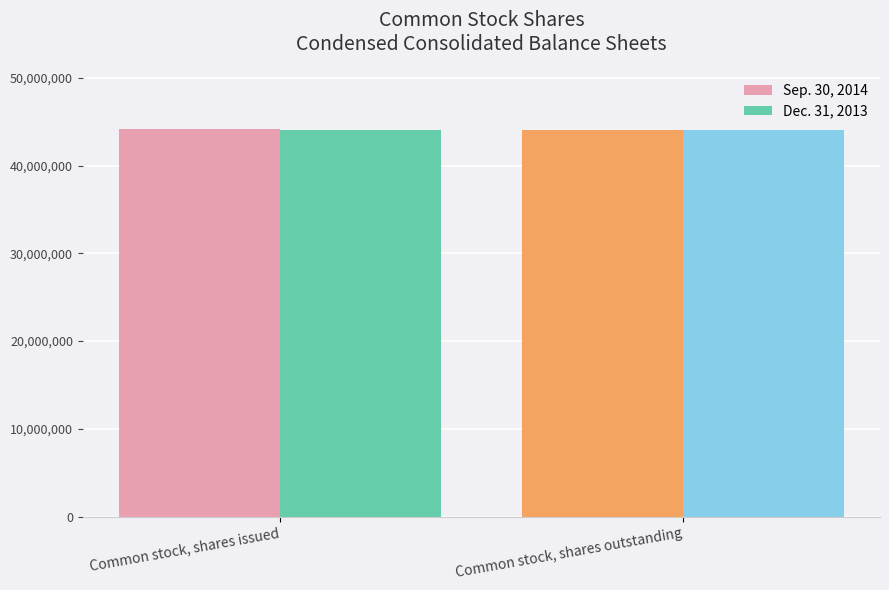

What is the lowest value of the Sep. 30, 2014 series?

44085870